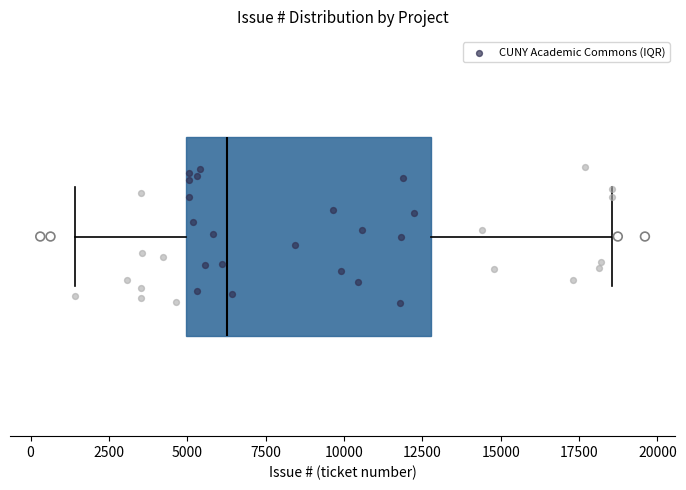

Transcribe this box plot: give where the median line is, the range the box spans, and where the two whiskers end, as read against the x-axis. The values are not printed on the chart, so give them approximately, as read against the axis.

median 6500, box 5000 to 13000, whiskers 1500 to 18500